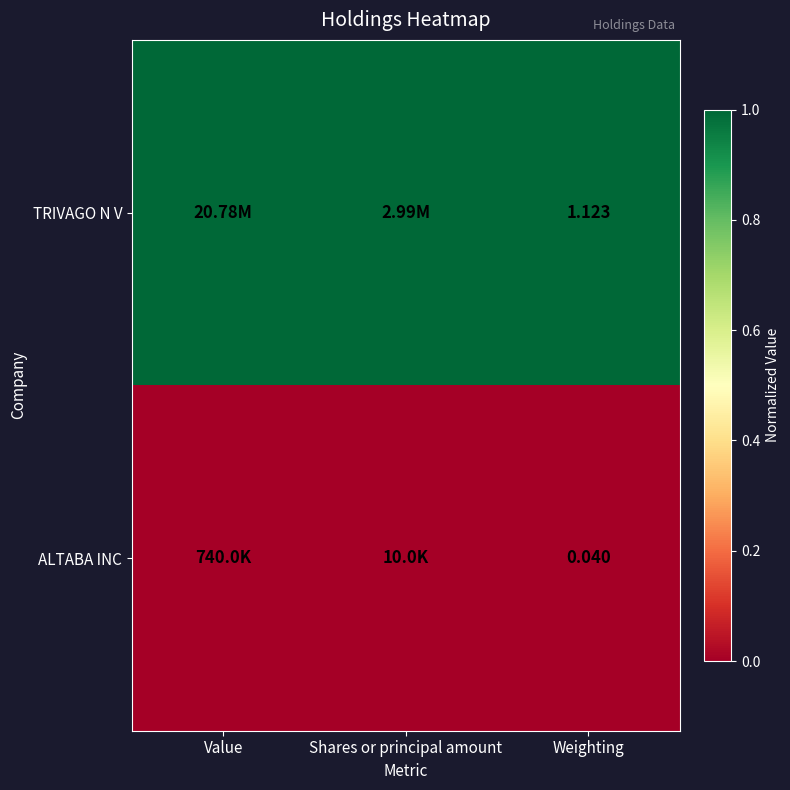

Rank the series at Weighting from highest to lowest value.

TRIVAGO N V, ALTABA INC